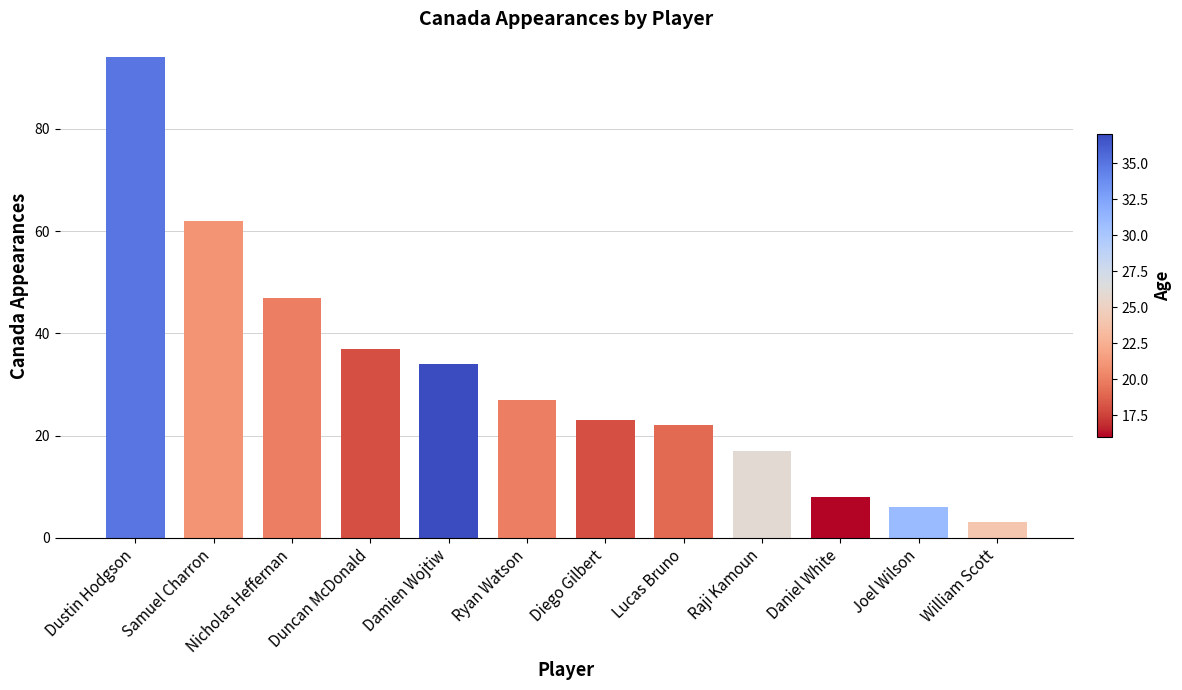

The chart shows a value of 37 at Duncan McDonald. True or false?

True